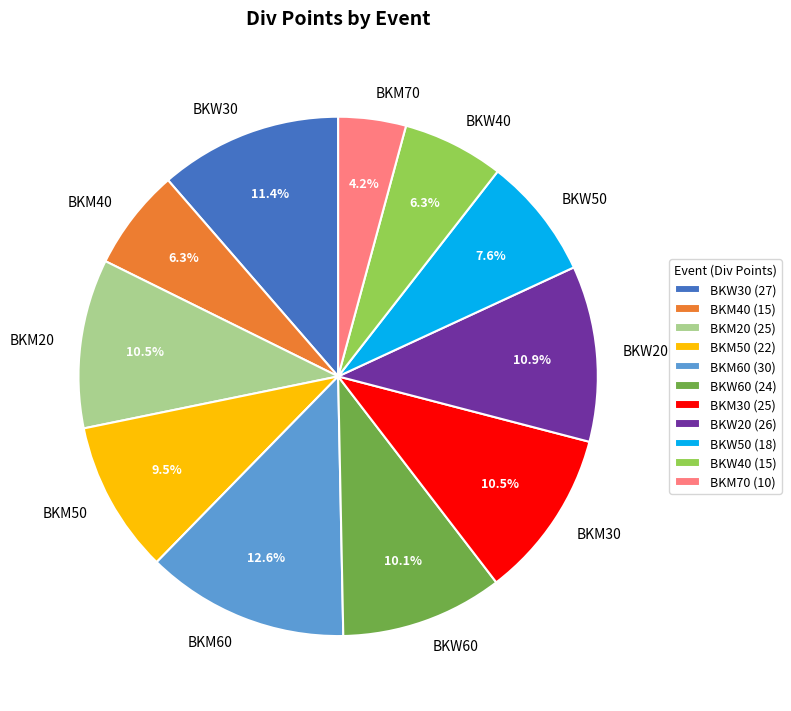

Does any single category account for the majority?

No